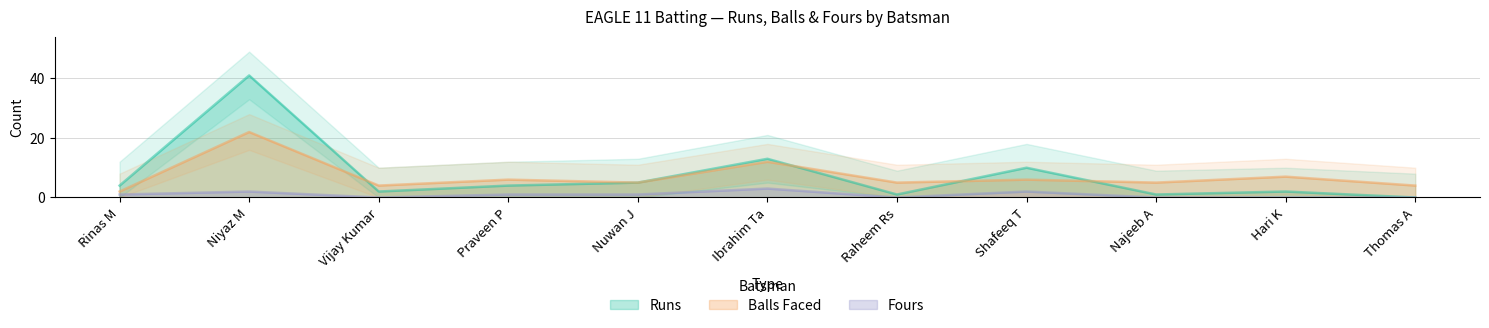

Is it true that Balls equals 8 at Nuwan J?

False